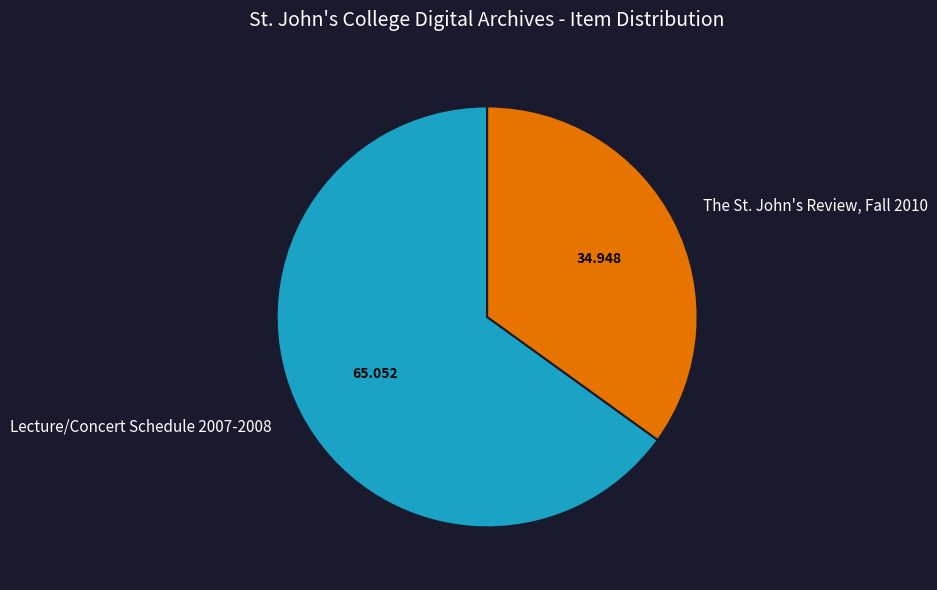

Which slice is the largest?

Lecture/Concert Schedule 2007-2008